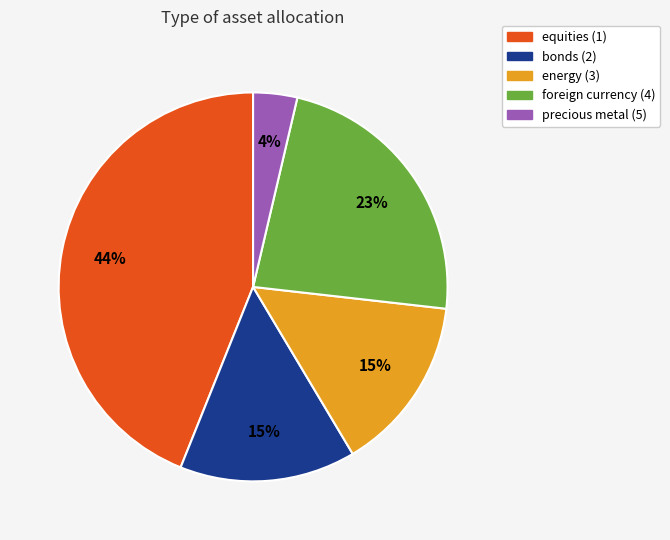

Count the number of slices in the pie.

5